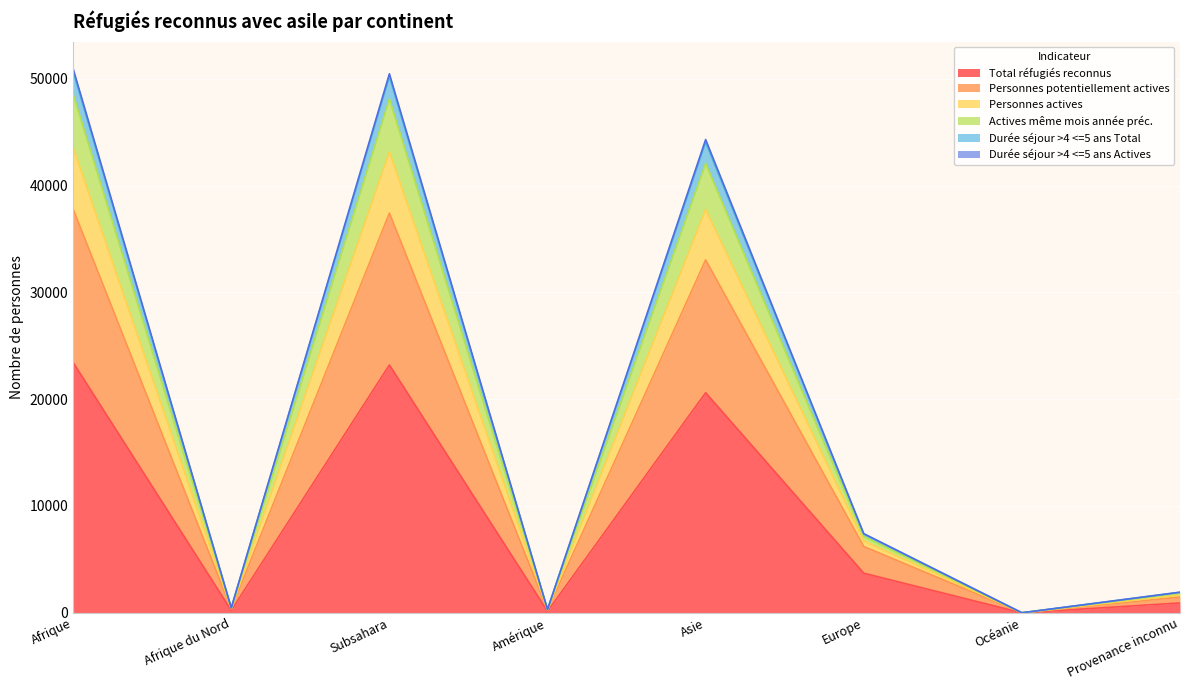

Which label corresponds to the largest value in the chart?

Afrique